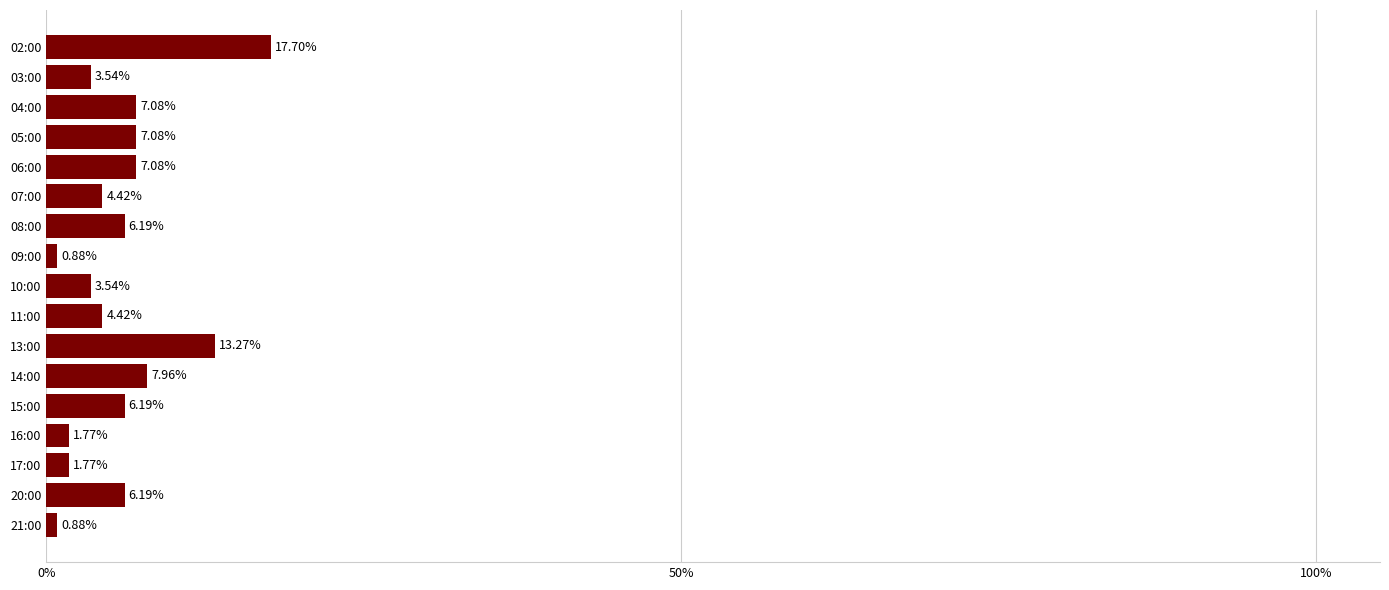

Are the bars horizontal?

Yes